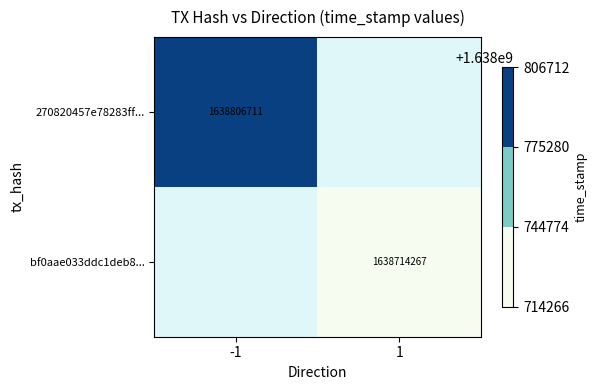

The 270820457e78283ff... series shows 2667602020 at -1. True or false?

False